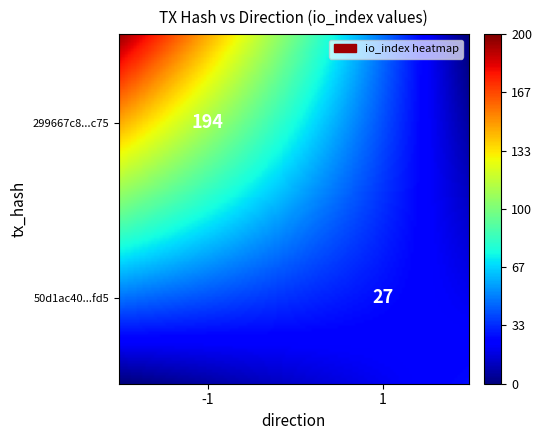

What is the average value of the 299667c8813ae1ad56b895b41da732568433c75 series?

96